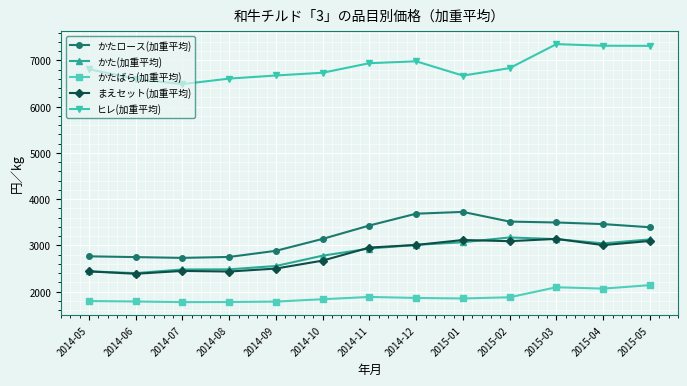

What is the difference between the かたばら(加重平均) values at 2014-12 and 2014-08?

88.3